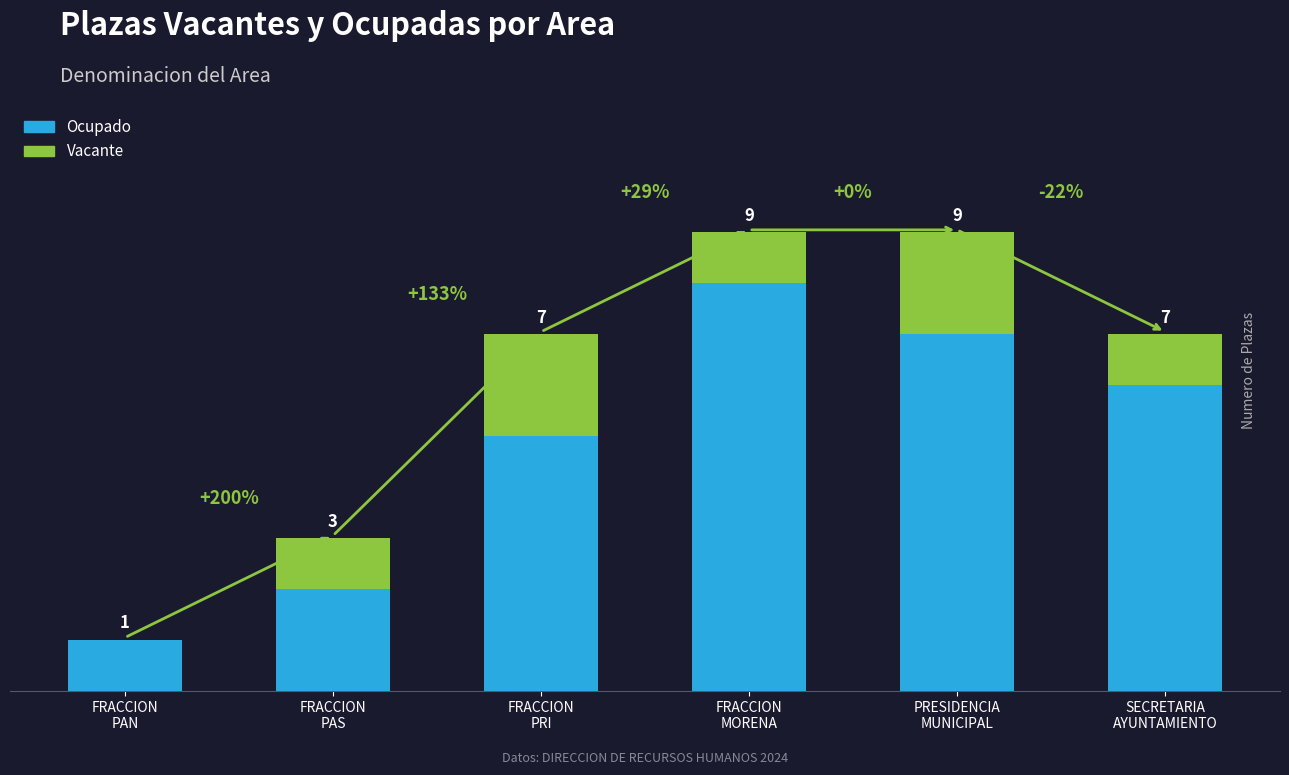

Does the chart contain stacked bars?

Yes